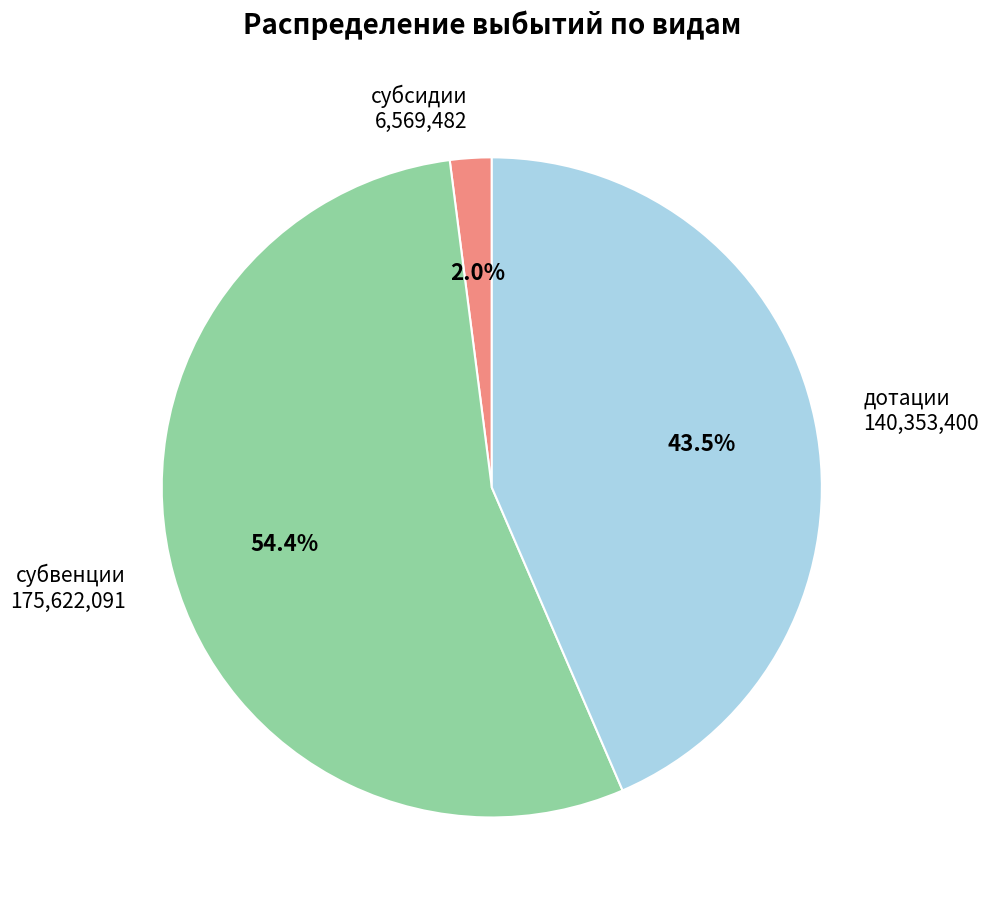

Rank the categories by value from lowest to highest.

субсидии, дотации, субвенции